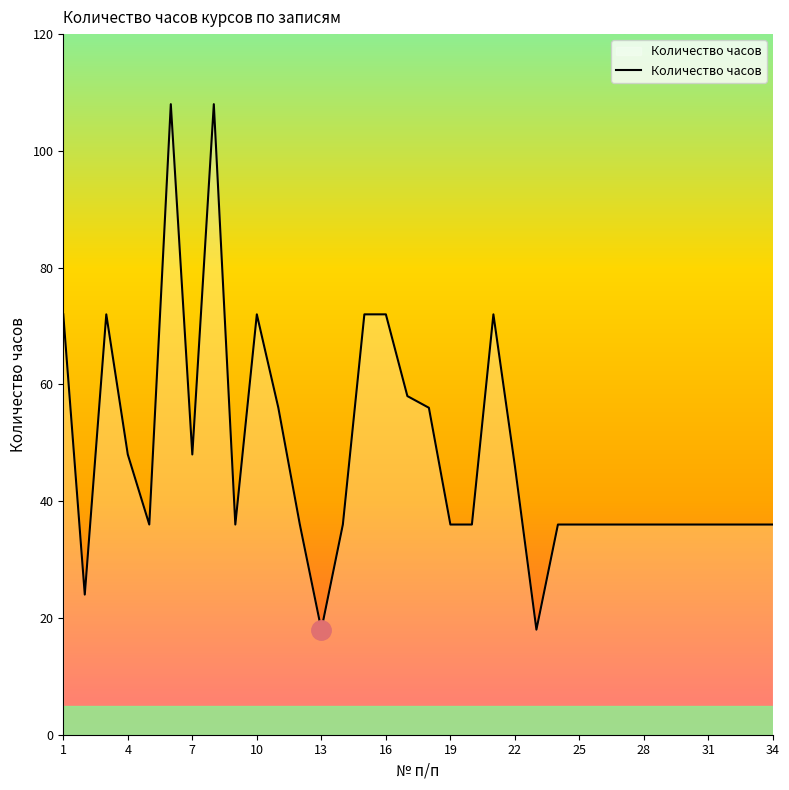

What is the greatest value displayed?

108